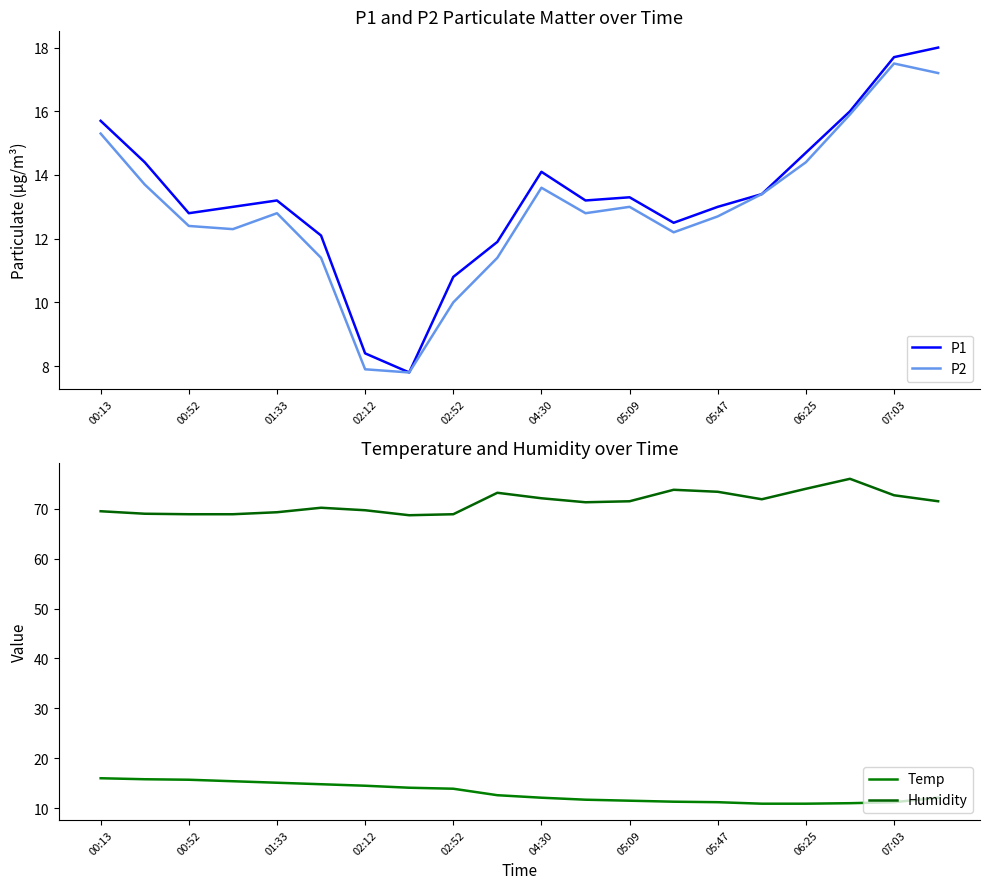

What is the greatest value displayed?

76.0